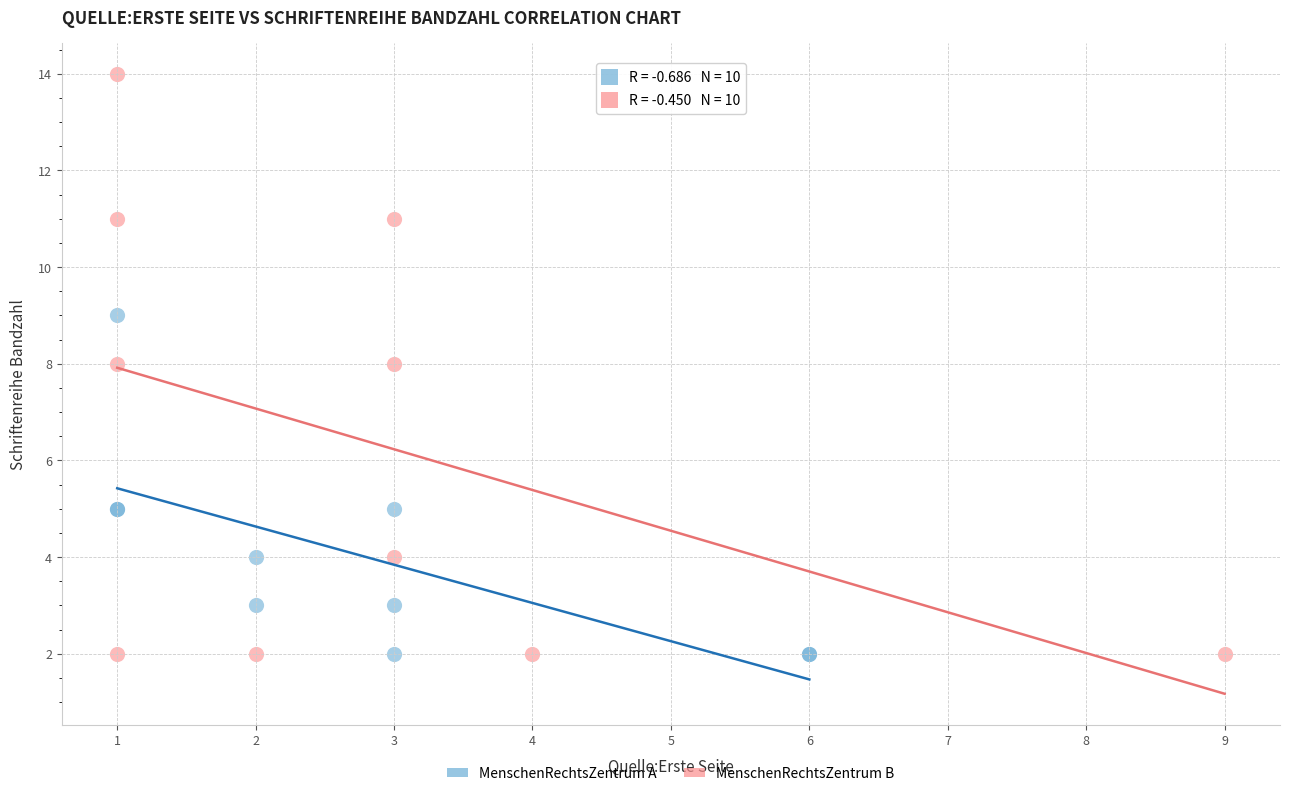

Which series has the largest Y range (max minus min)?

MenschenRechtsZentrum B